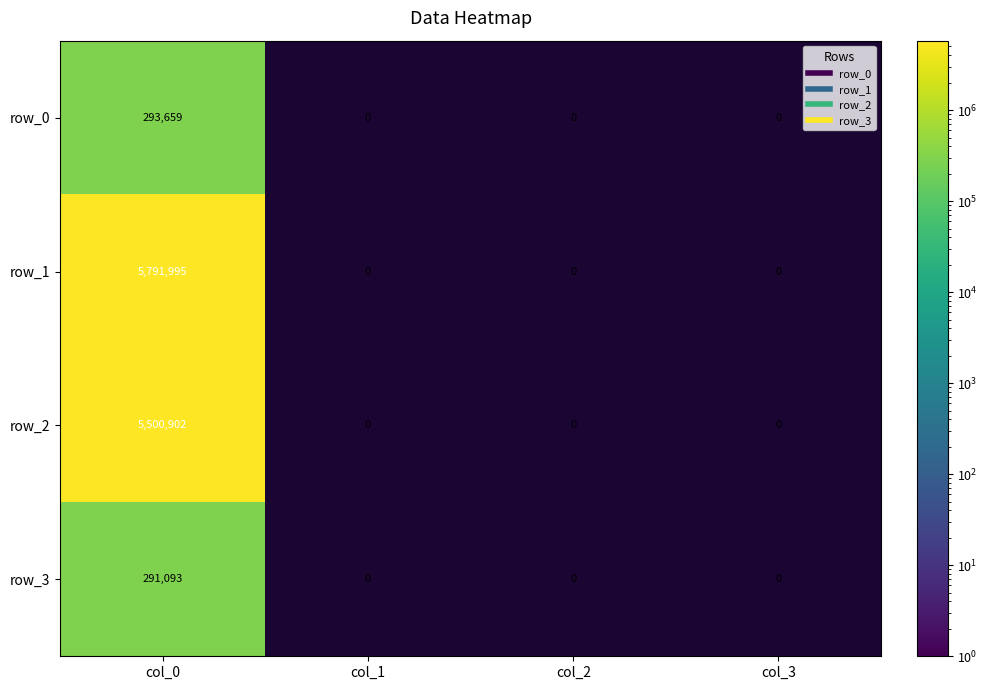

Which series has the largest total across all categories?

row_1